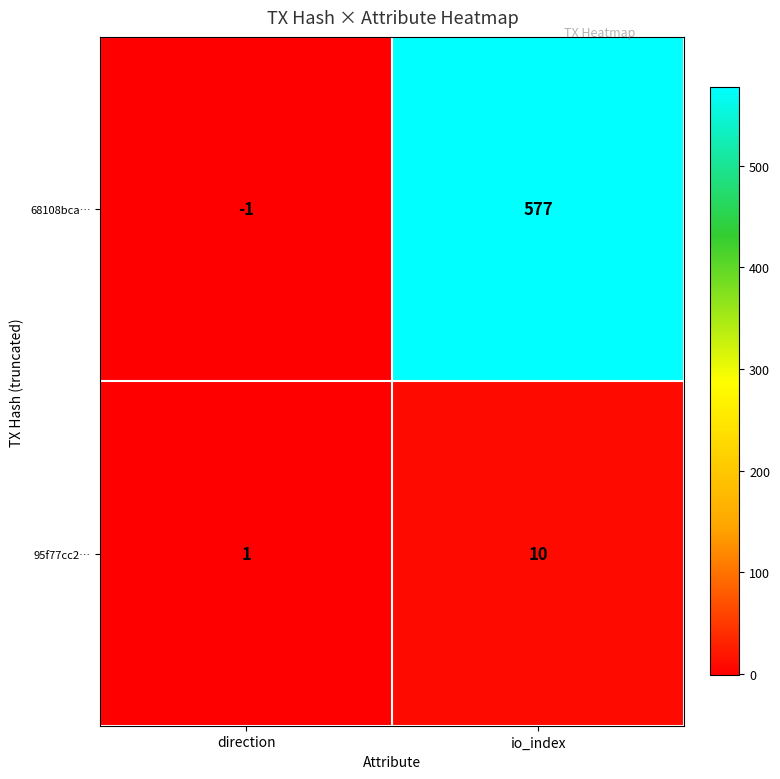

What is the approximate value of 95f77cc2… at io_index?

10